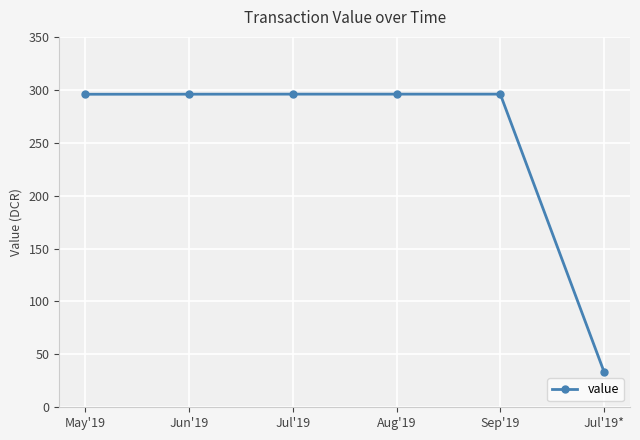

How many series are shown in this chart?

1